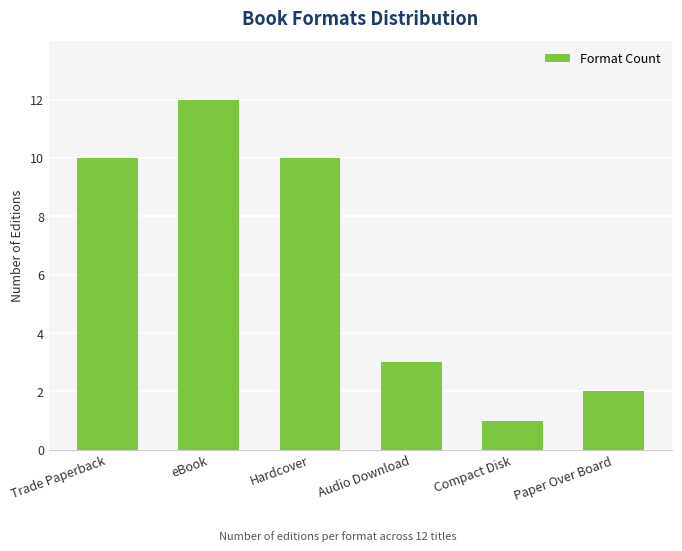

What position from the right is Audio Download?

3